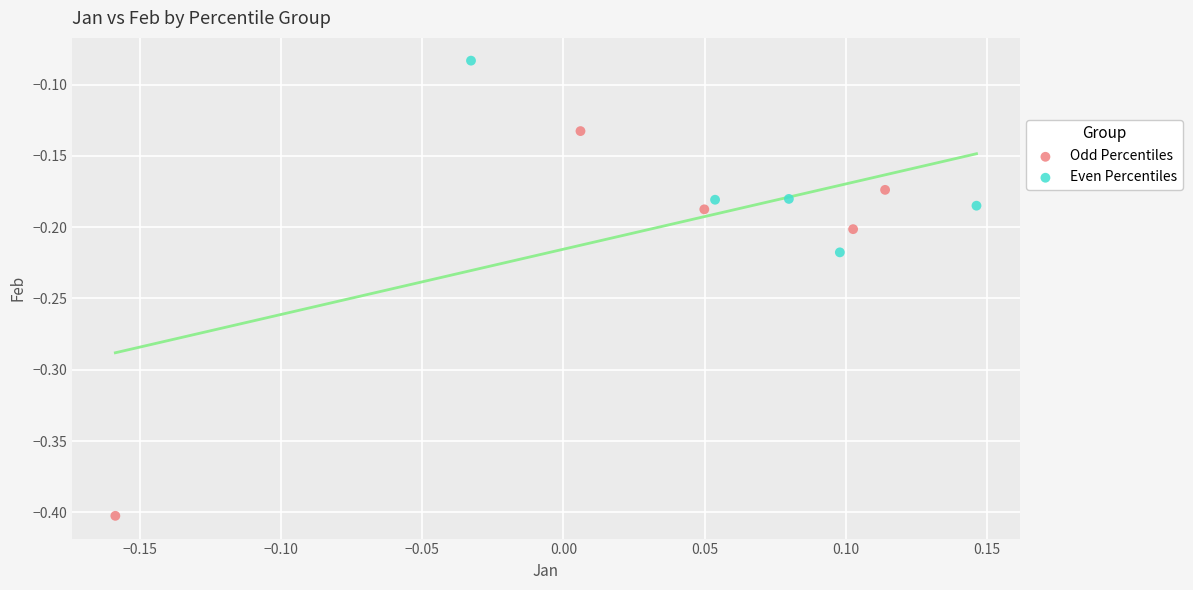

Which series contains the lowest Y value?

Odd Percentiles